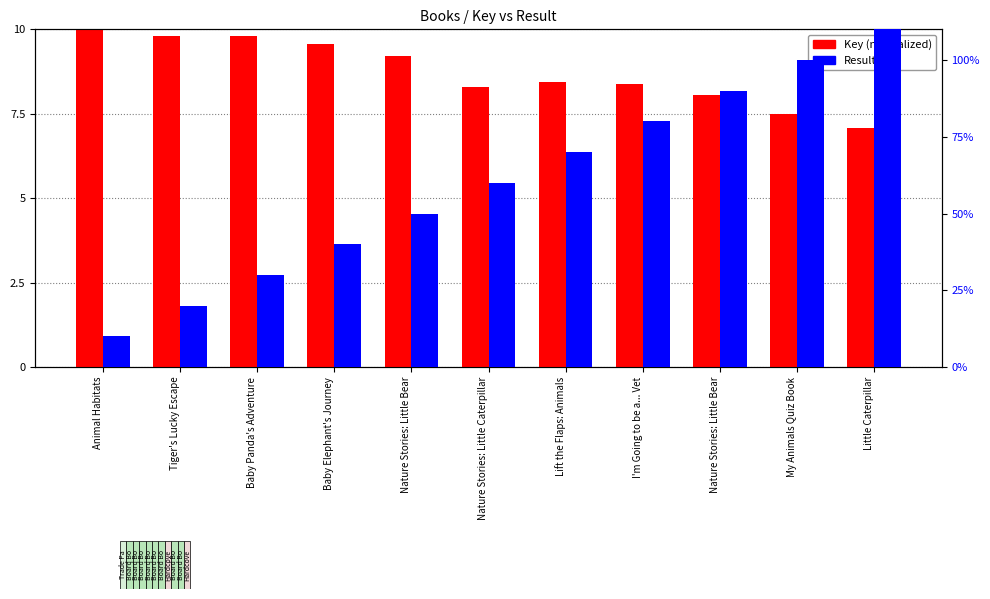

True or false: Result has a value of 10.0 at My Animals Quiz Book.

True